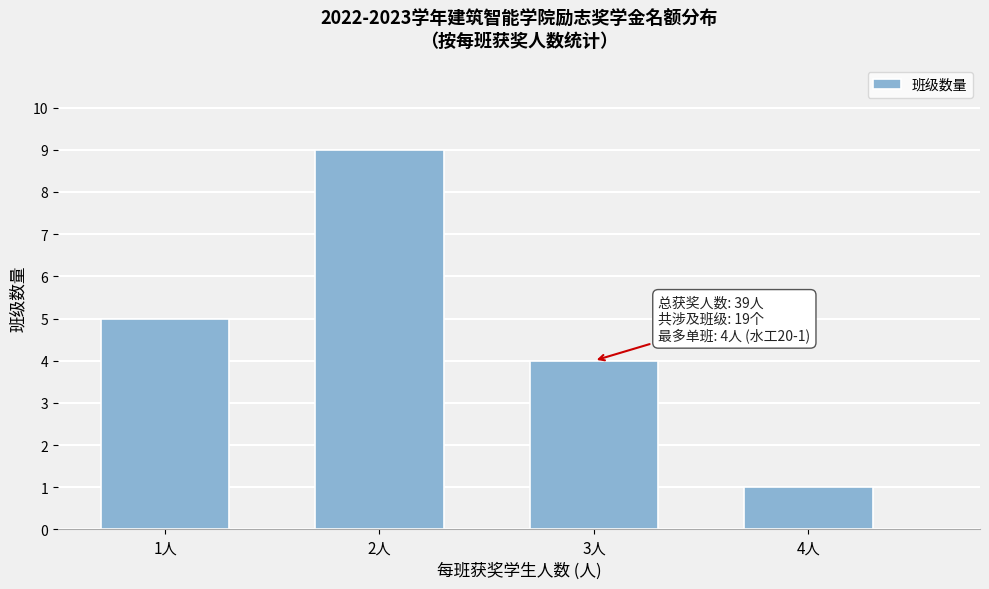

Reading left to right, transcribe all the data shown in this chart.

5	9	4	1